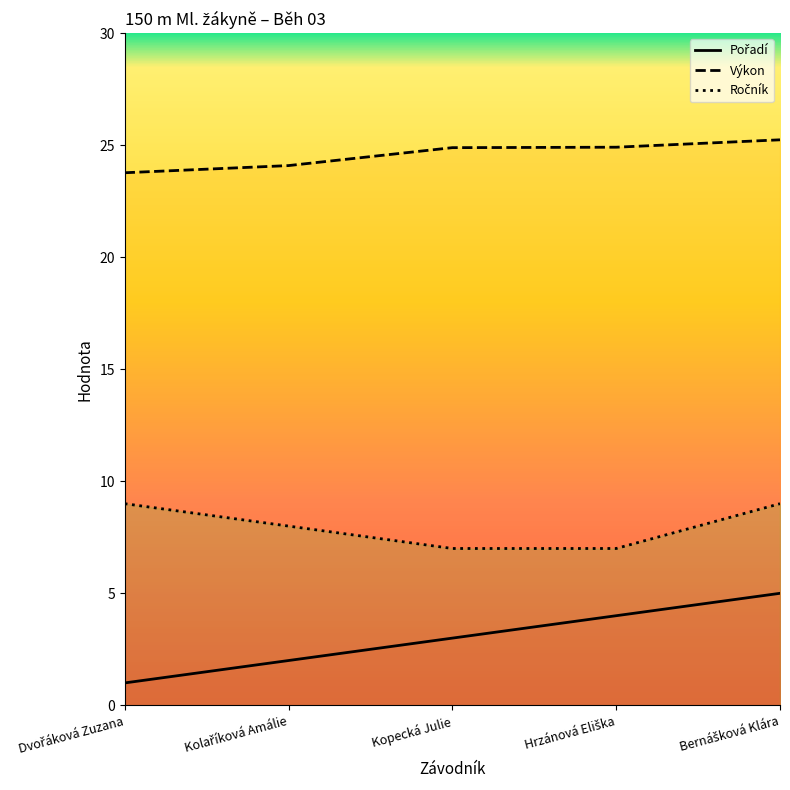

Reading right to left, list all the values displayed in this chart.

Pořadí: 5.0	4.0	3.0	2.0	1.0
Výkon: 25.2	24.9	24.9	24.1	23.8
Ročník: 9.0	7.0	7.0	8.0	9.0